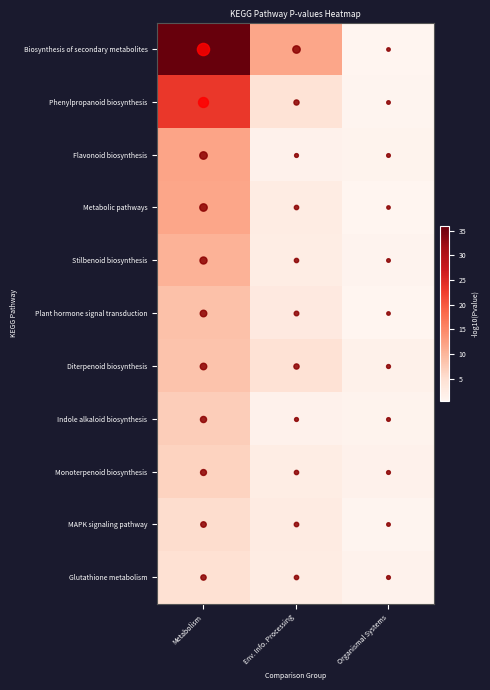

At which category does the chart reach its minimum across all series?

Organismal Systems